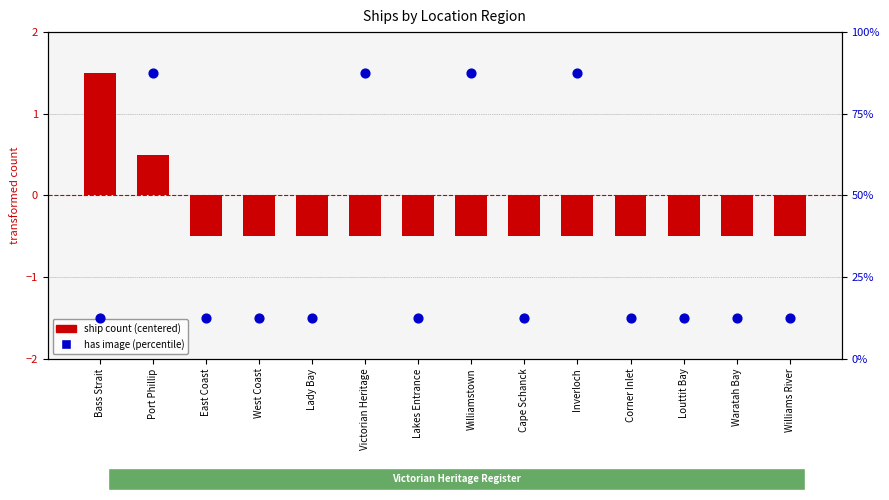

At how many categories does at least one series exceed 9?

14